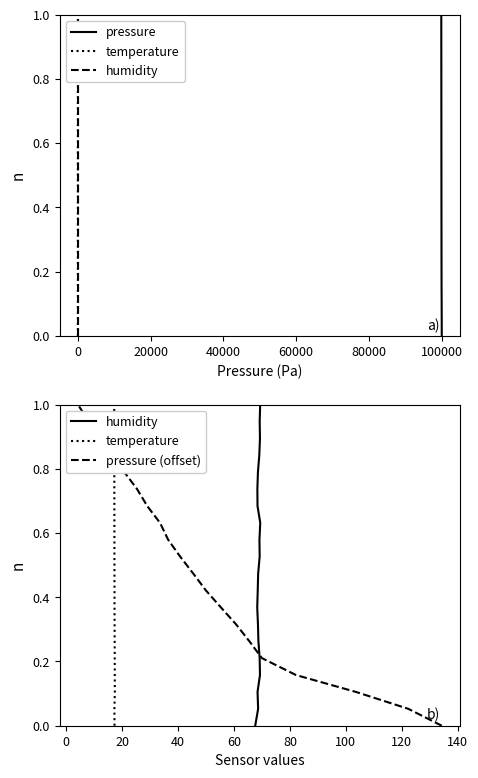

The temperature series shows 0.3 at 60000. True or false?

False